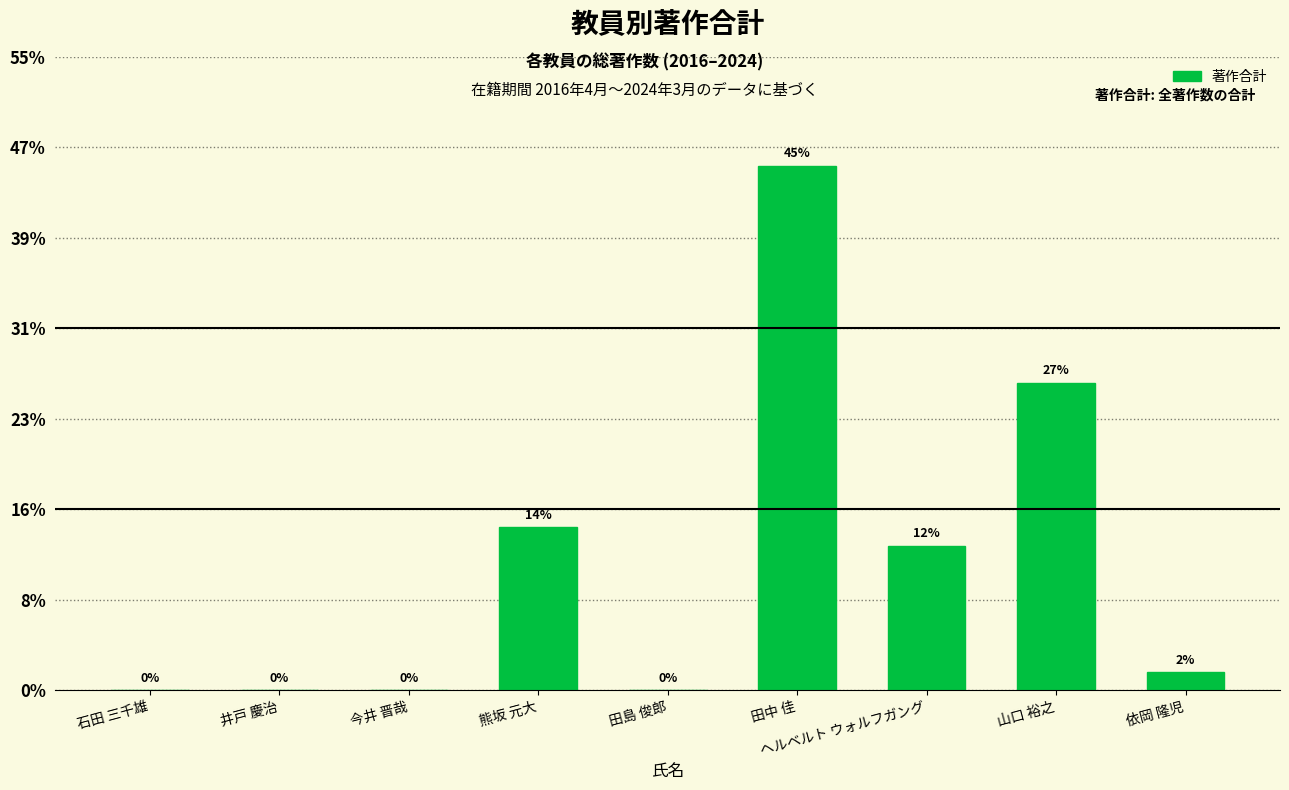

The chart shows a value of 14 at 石田 三千雄. True or false?

False